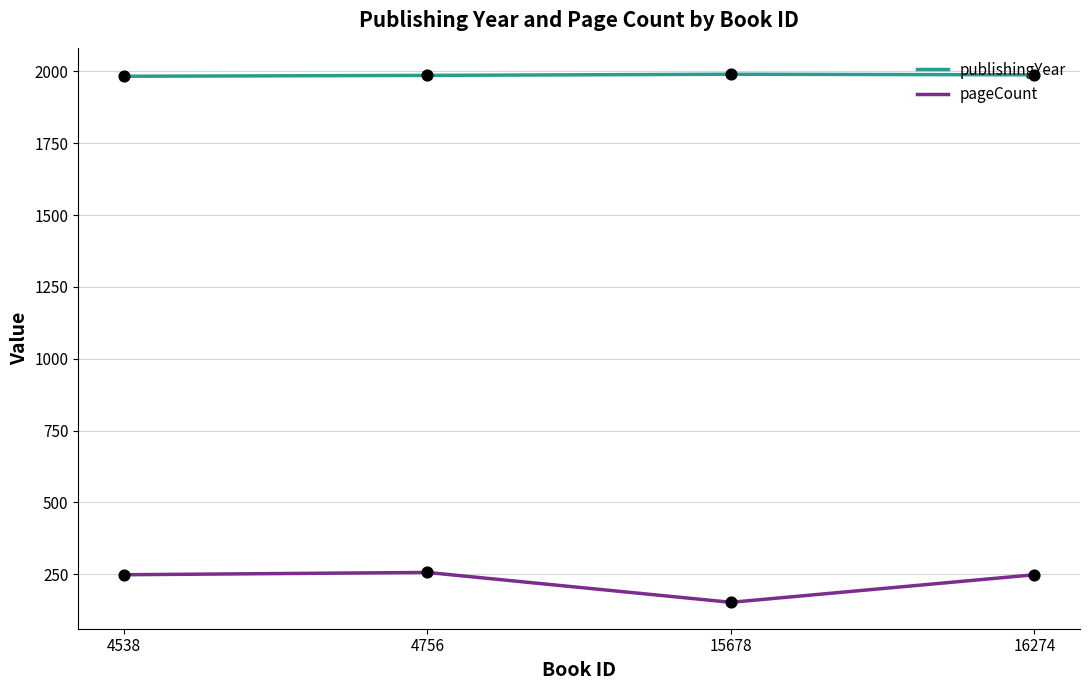

What is the total value across all series at 4756?

2242